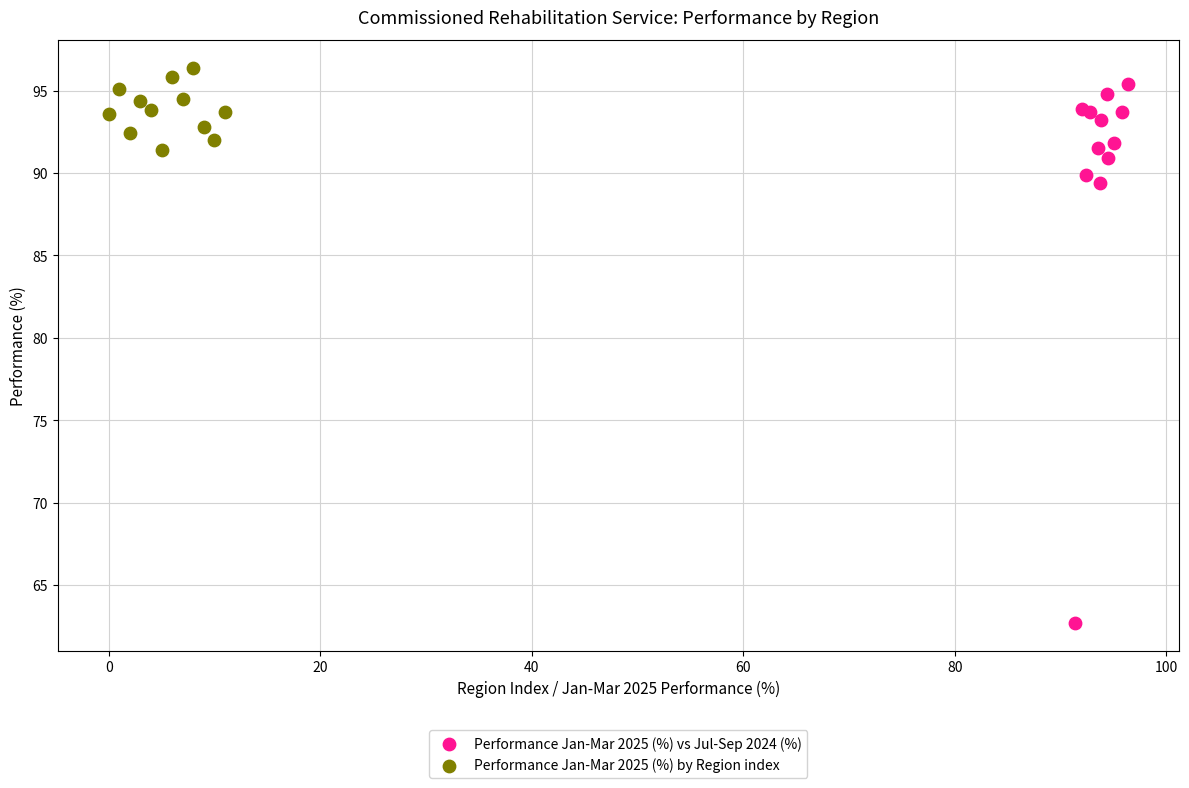

Which series contains the lowest Y value?

Performance Jan-Mar 2025 (%) vs Jul-Sep 2024 (%)